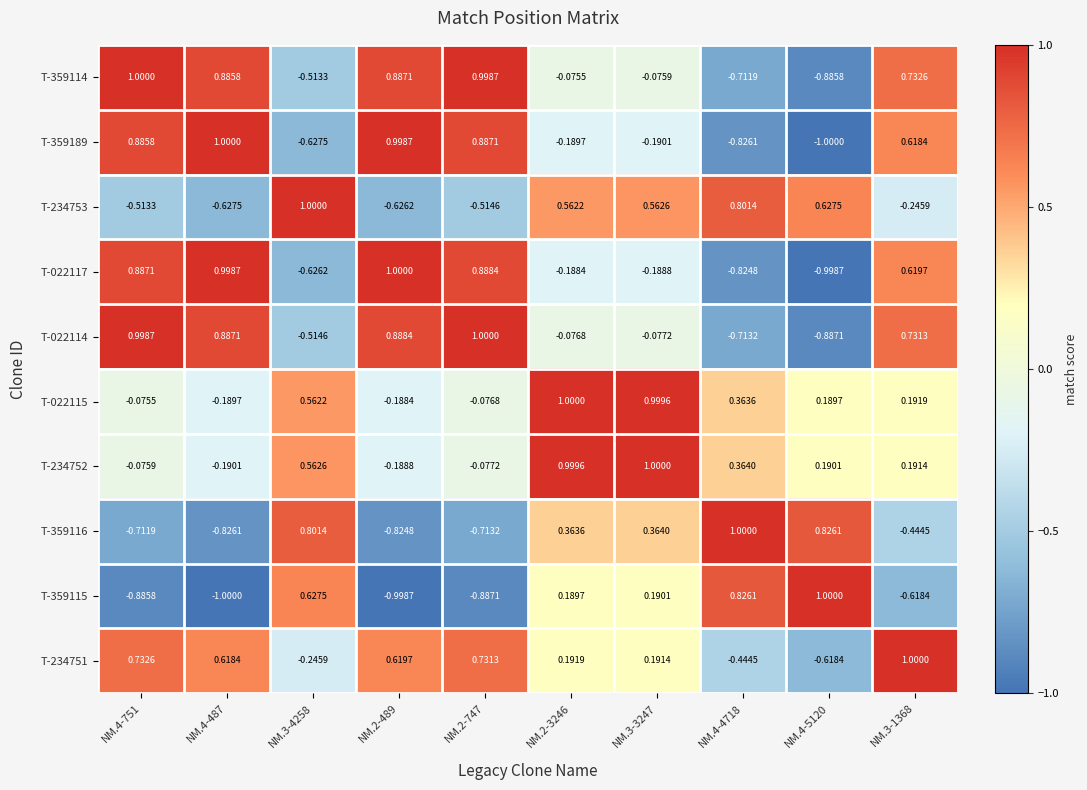

Is the value of T-359115 at NM.4-4718 greater than the value of T-234753 at NM.2-3246?

Yes